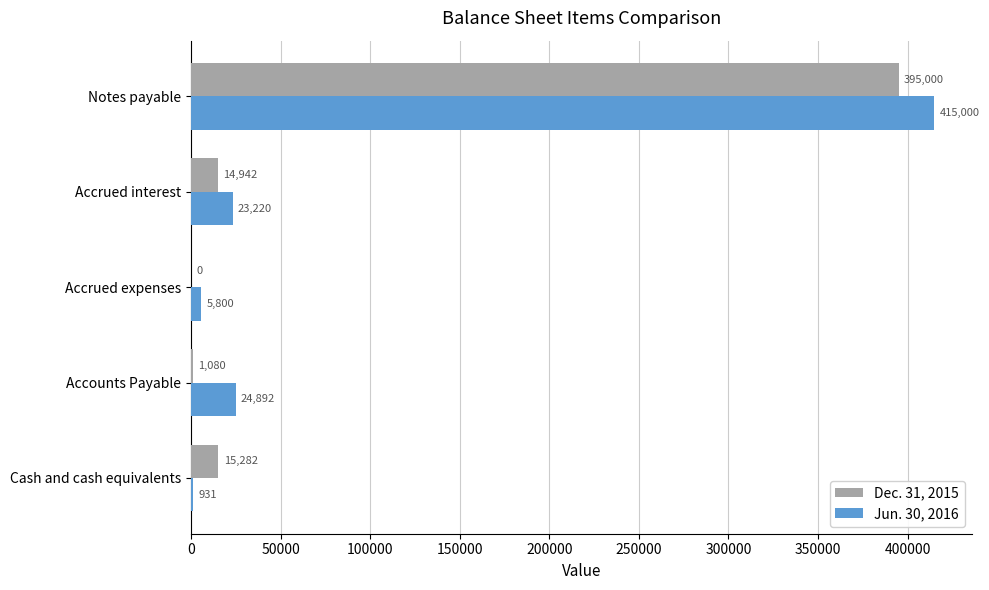

The value of Jun. 30, 2016 at Cash and cash equivalents is 931. True or false?

True